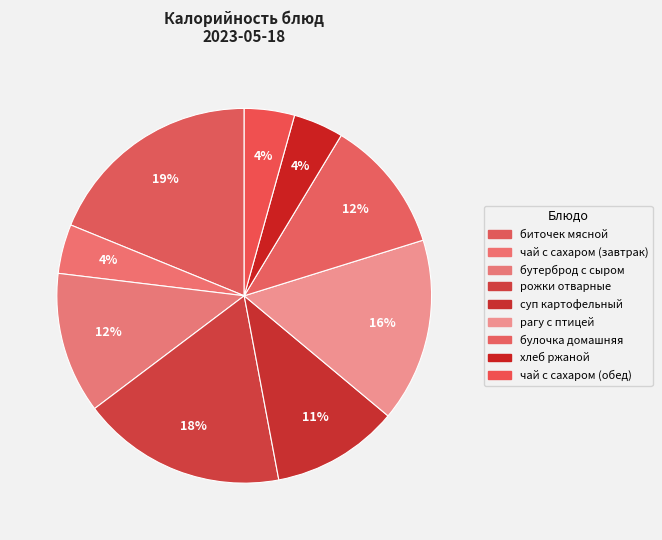

Which category has the biggest portion of the pie?

биточек мясной